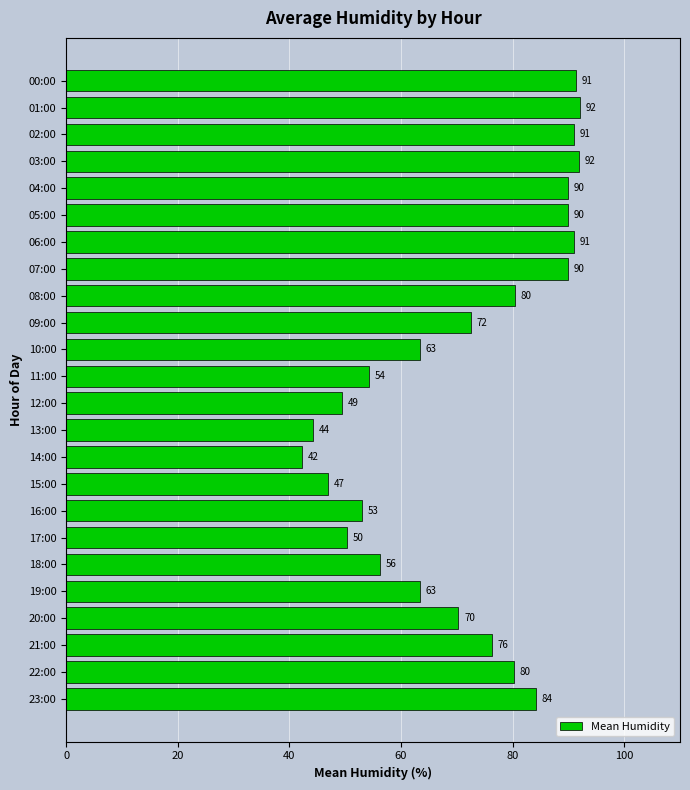

What is the value of the 4th bar from the top?

91.9